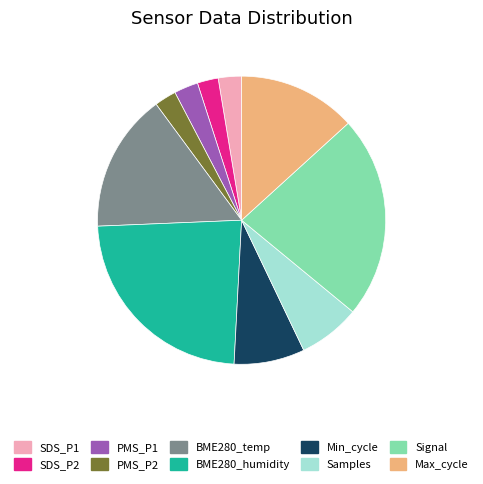

Does any single category account for the majority?

No